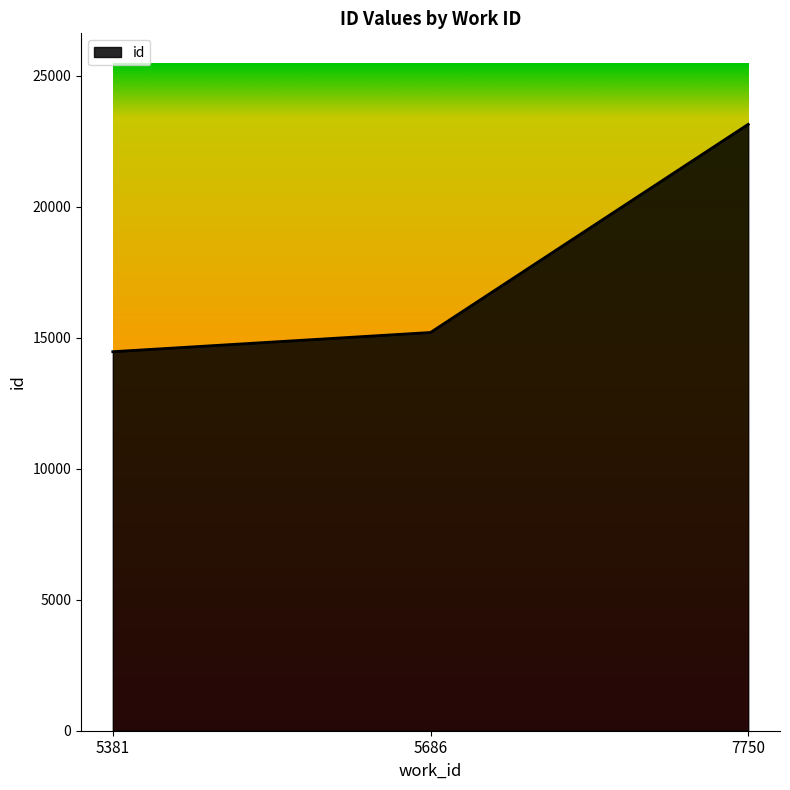

What is the sum of the values at 5381 and 7750?

37611